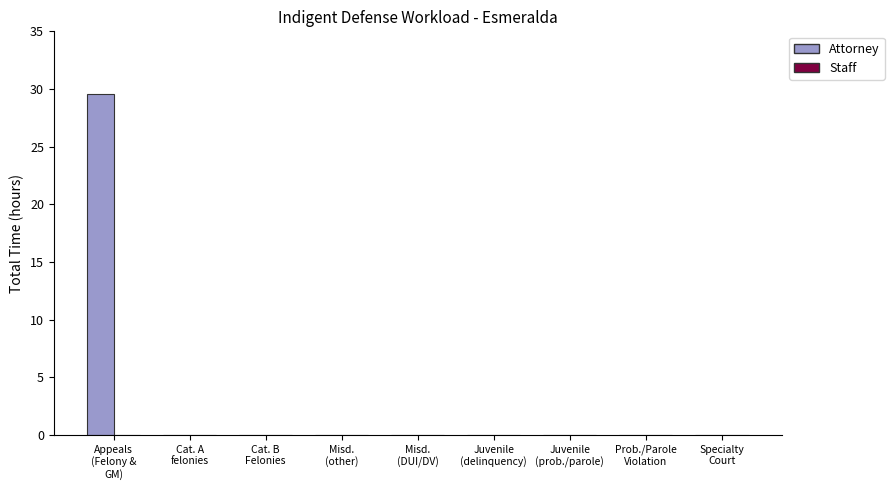

What is the sum of all values?

29.6